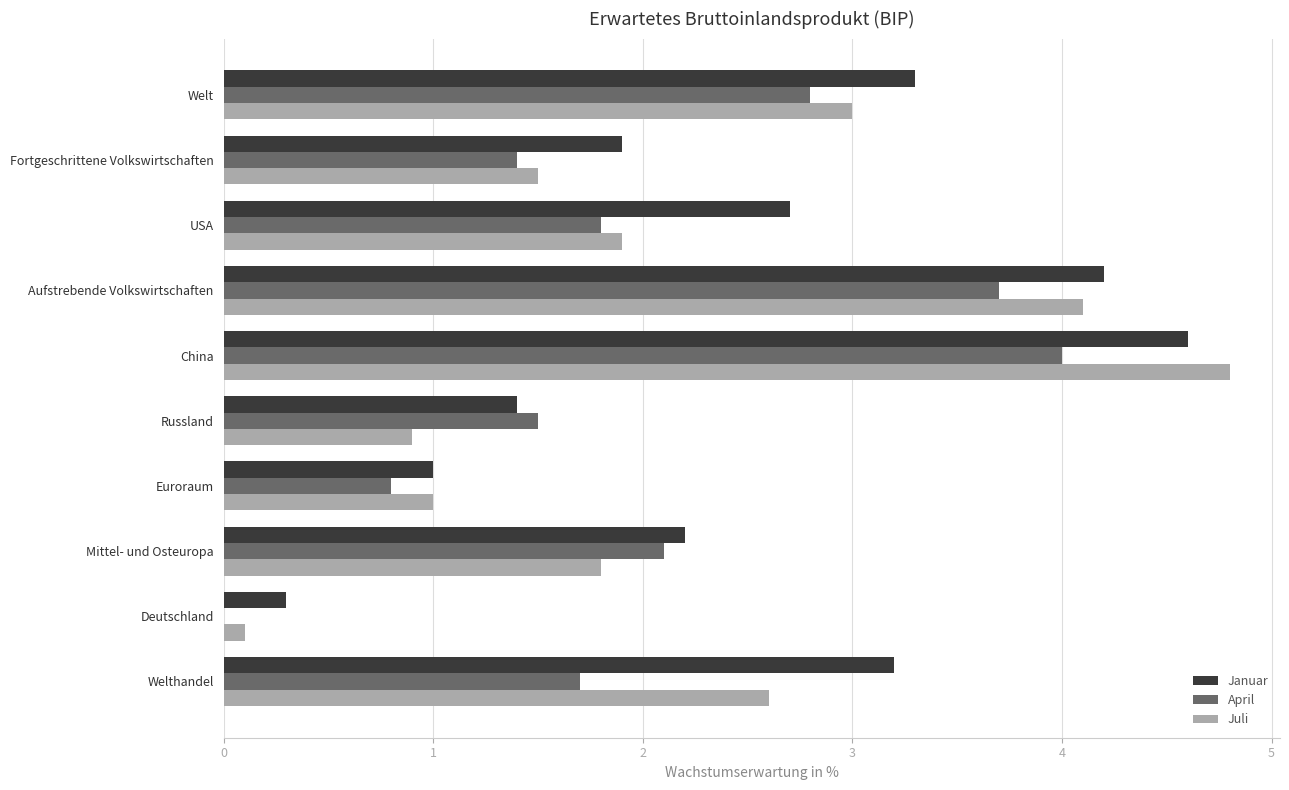

The value of April at Euroraum is 1.4. True or false?

False